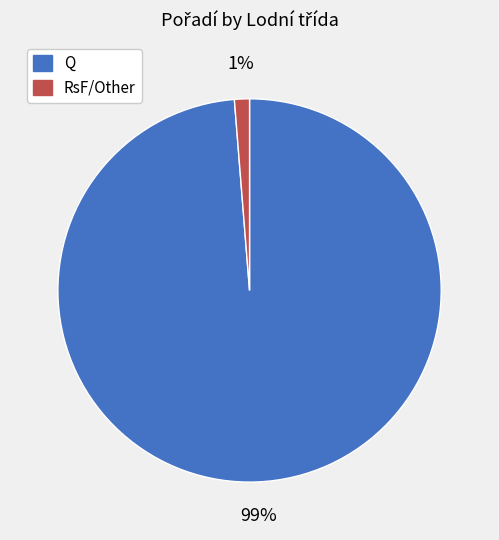

Is there a majority slice in this chart?

Yes